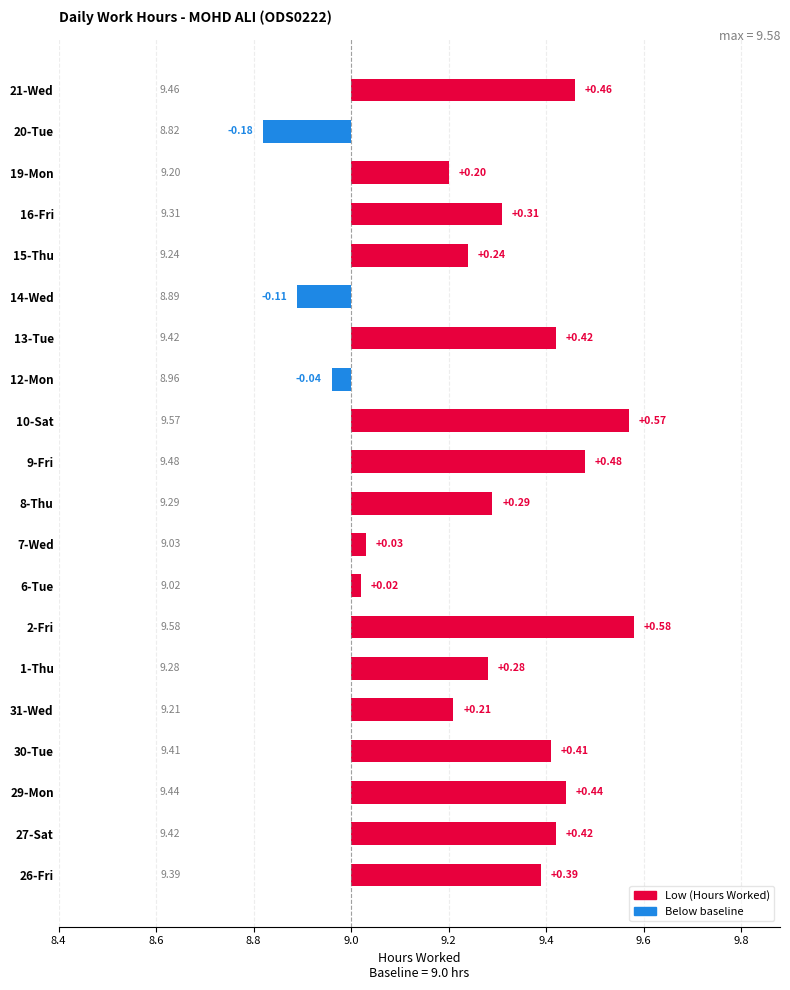

Are the bars grouped side by side (vs. stacked)?

No